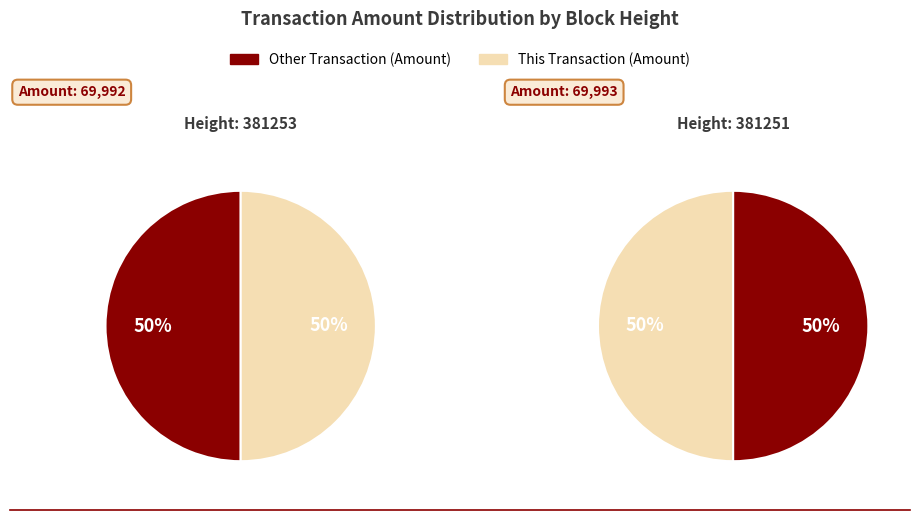

Is it true that 381253 is 64% of the pie?

False